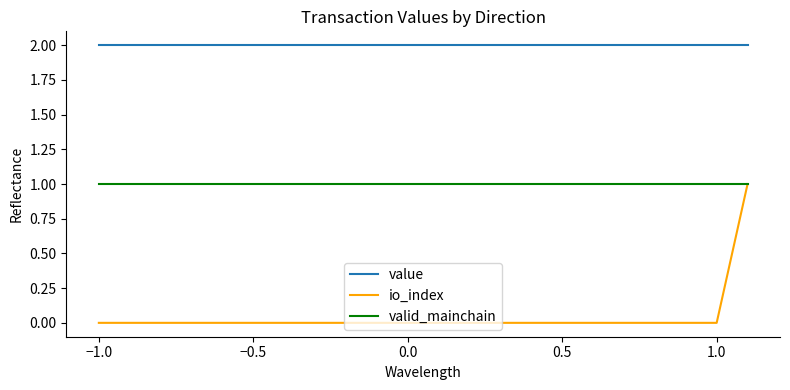

Which series changed the most between −1.0 and 0.0?

io_index